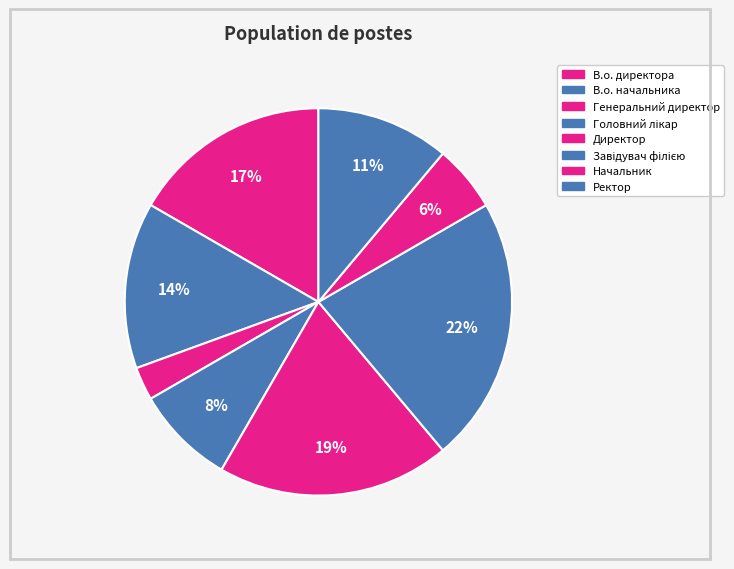

Does any single category account for the majority?

No